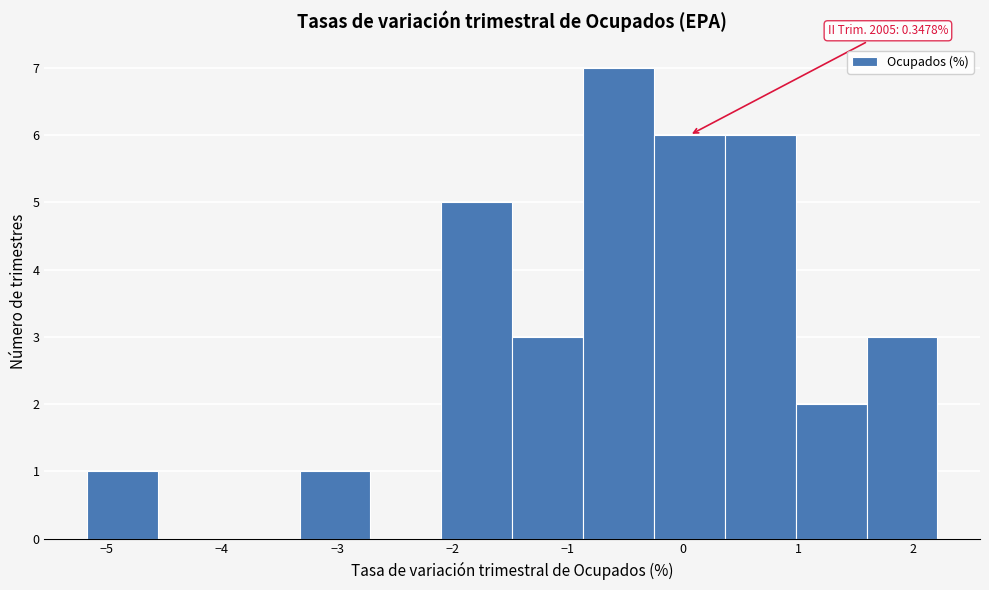

Which range on the x-axis has the tallest bar?

-0.9 to -0.3